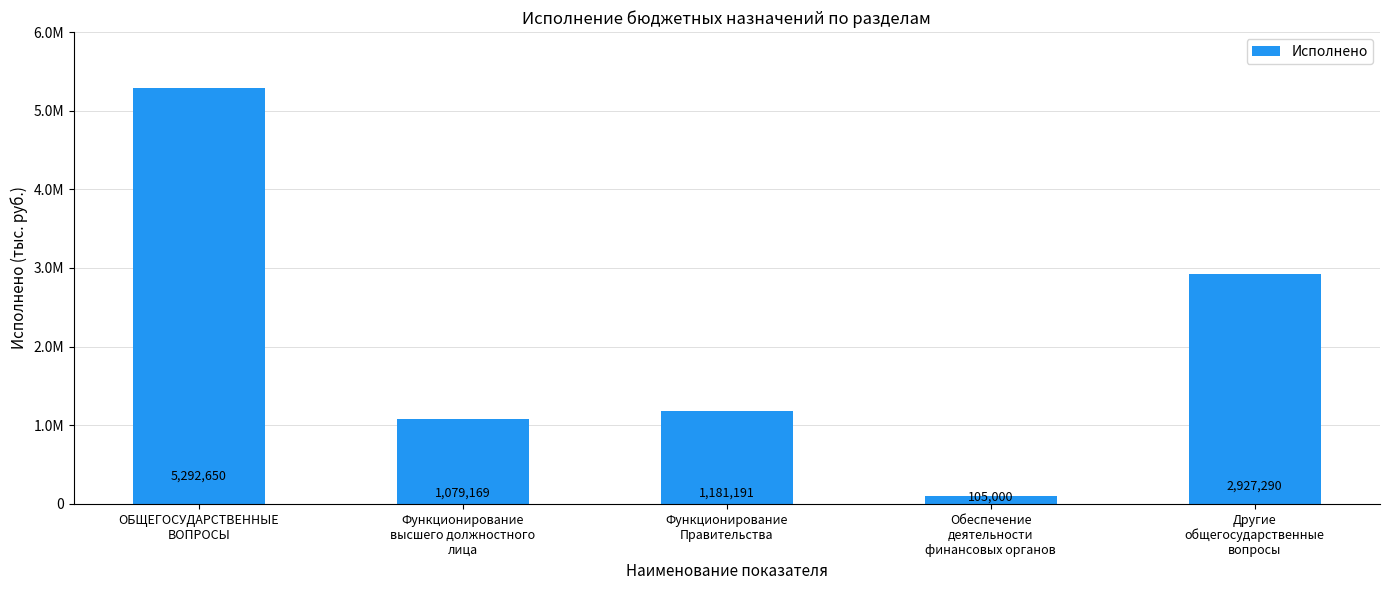

Reading right to left, extract all data points from this chart.

2927289.9	105000.0	1181190.9	1079169.3	5292650.1